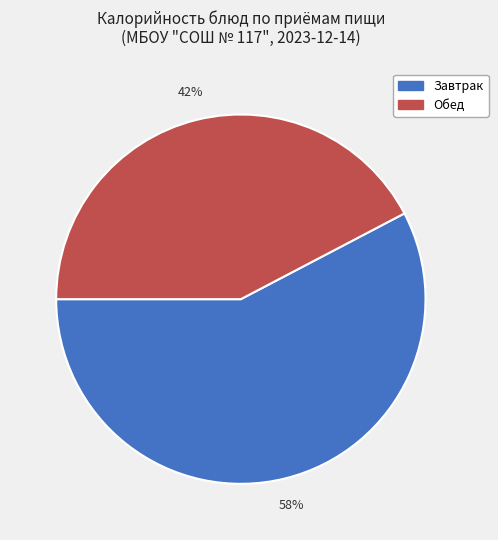

What is the smallest slice in the pie chart?

Обед